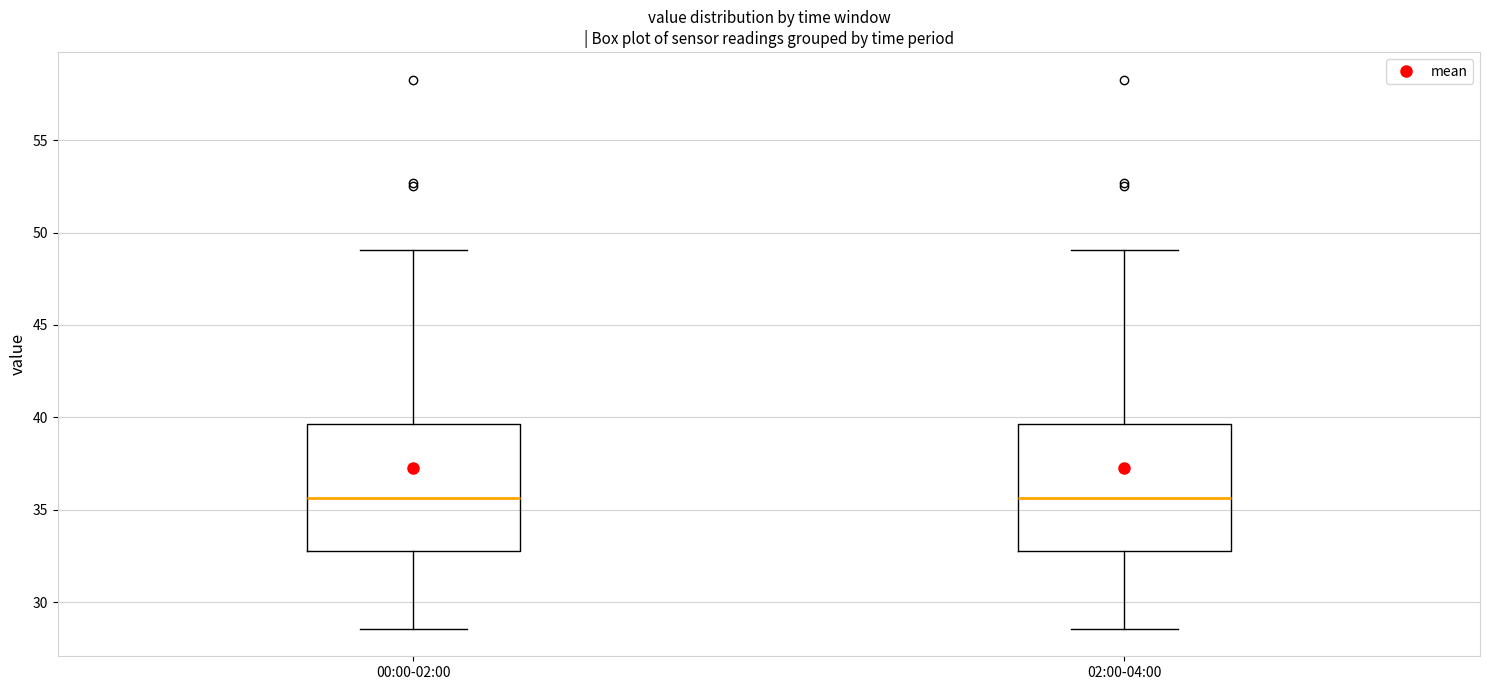

Reading left to right, read every box against the y-axis: the position of its median line, the range the box covers, and the ends of its whiskers. The values are not printed on the chart, so give them approximately, as read against the axis.

00:00-02:00: median 35.5, box 33.0 to 39.5, whiskers 28.5 to 49.0
02:00-04:00: median 35.5, box 33.0 to 39.5, whiskers 28.5 to 49.0